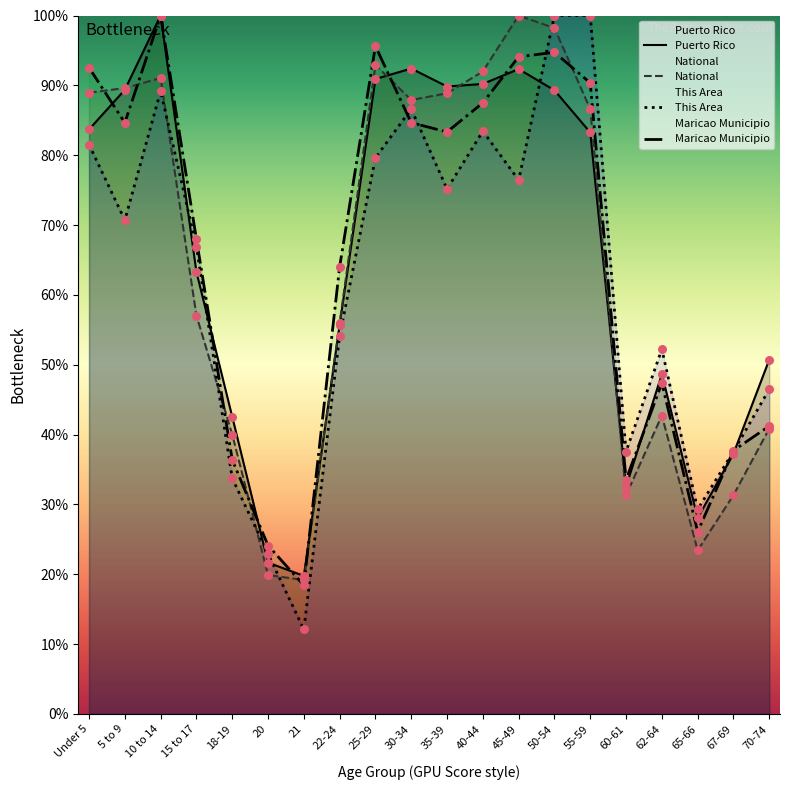

What is the total value across all series at 18-19?

152.7